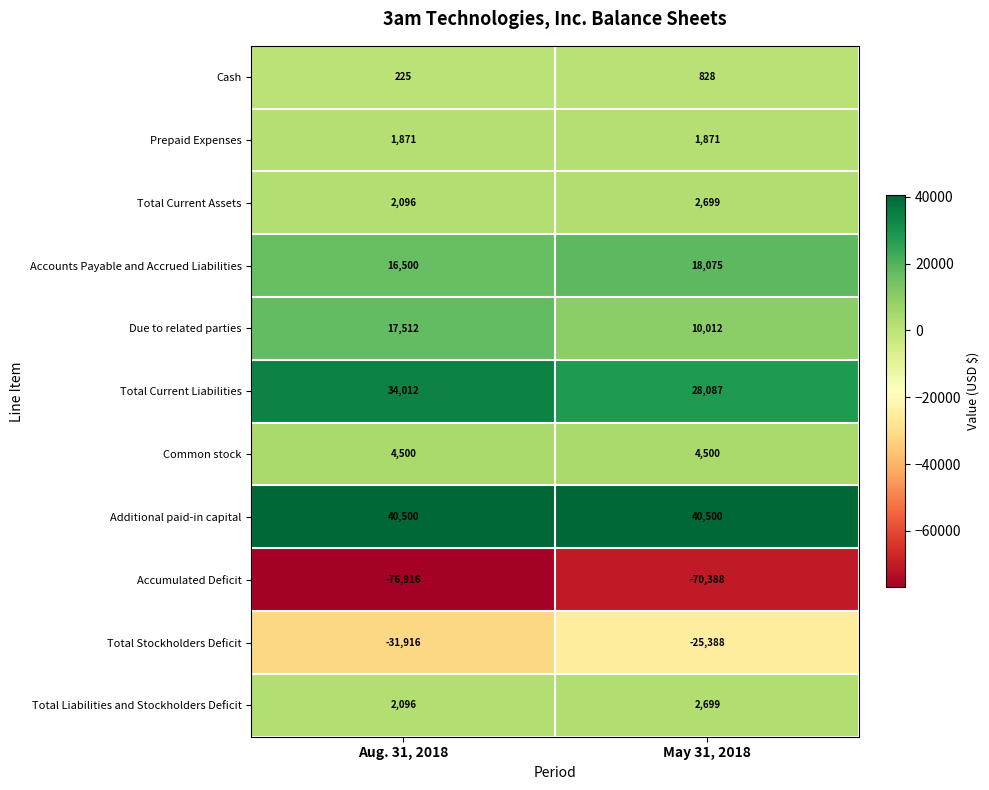

What is the average value of the Accumulated Deficit series?

-73652